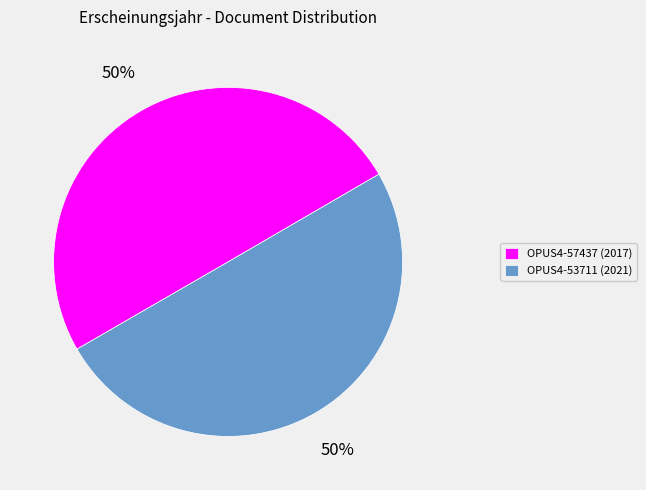

To the nearest percent, what is the combined percentage of OPUS4-53711 and OPUS4-57437?

100%